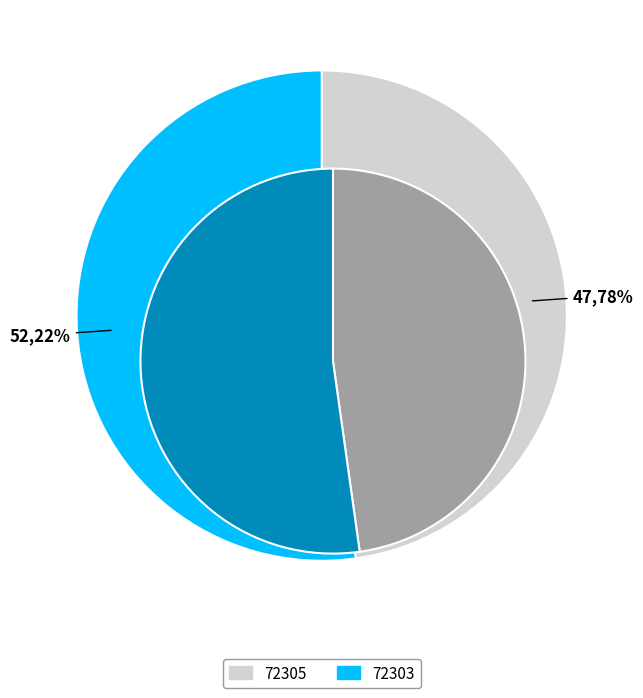

The 72305 slice represents 8% of the pie. True or false?

False